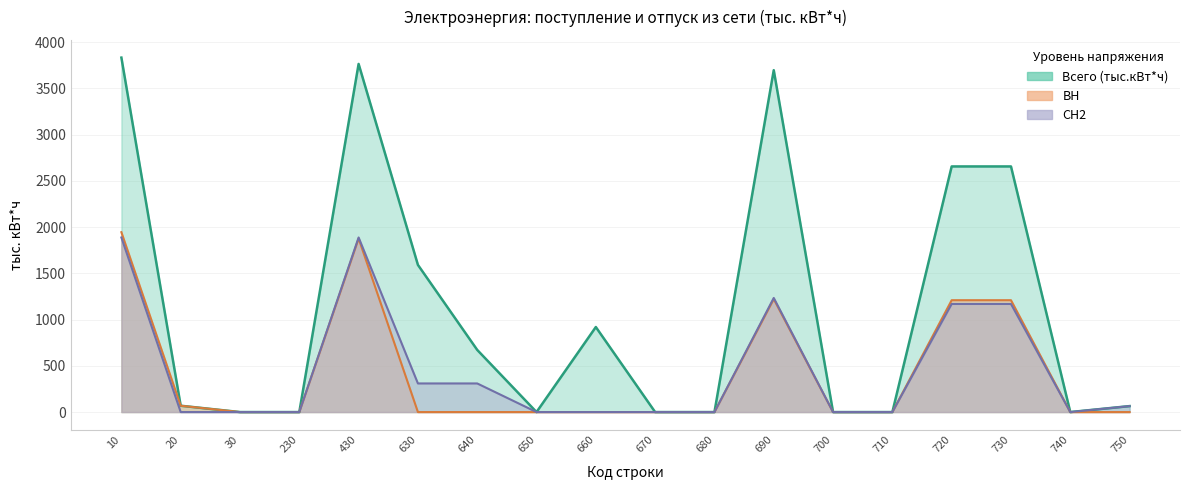

Which series has the largest total across all categories?

Всего (тыс.кВт*ч)